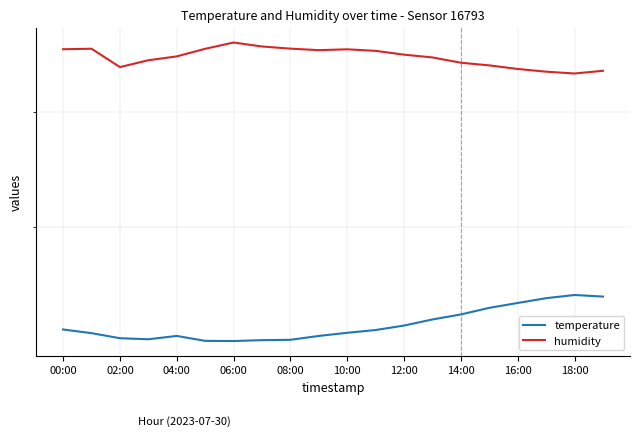

The value of humidity at 06:00 is 22.1. True or false?

False